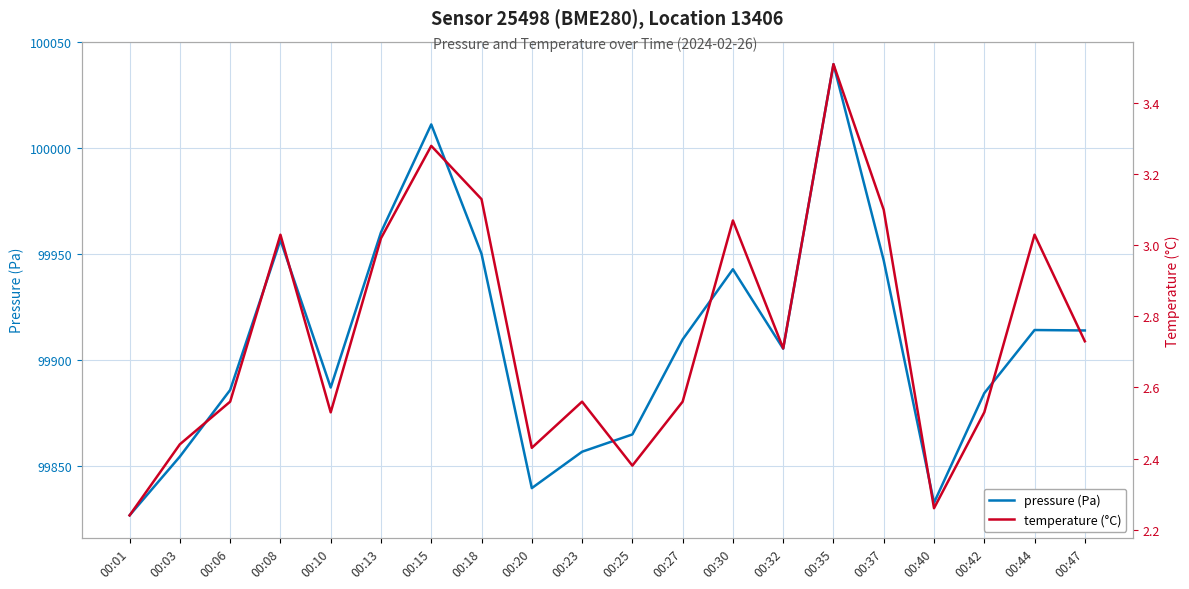

Does the chart display data point markers on the line(s)?

No